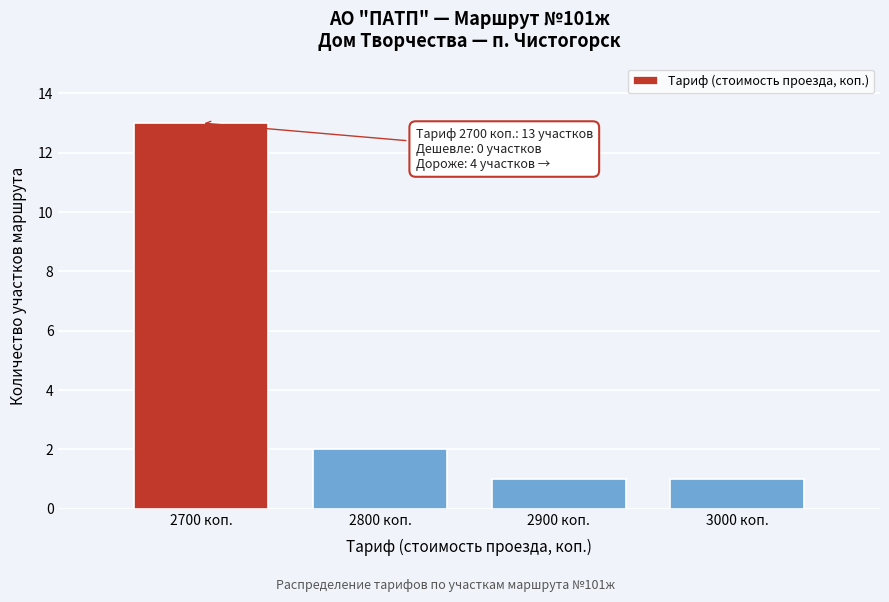

Reading left to right, transcribe all the data shown in this chart.

2700 коп.=13	2800 коп.=2	2900 коп.=1	3000 коп.=1